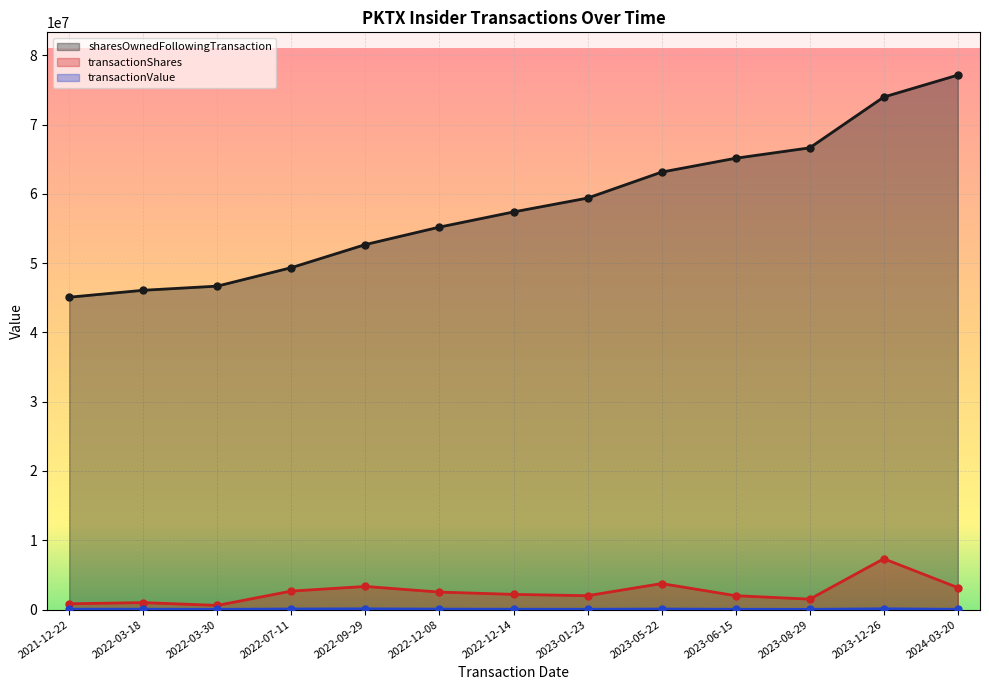

True or false: transactionValue has a value of 67213 at 2023-06-15.

False